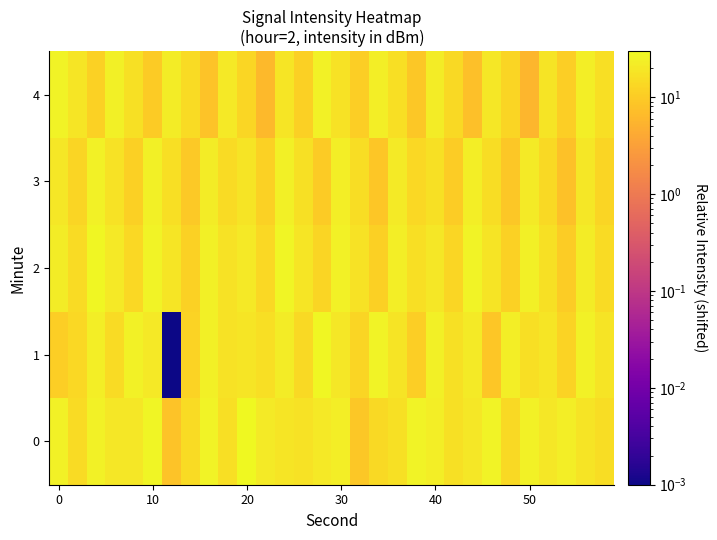

Count the number of categories in the chart.

30